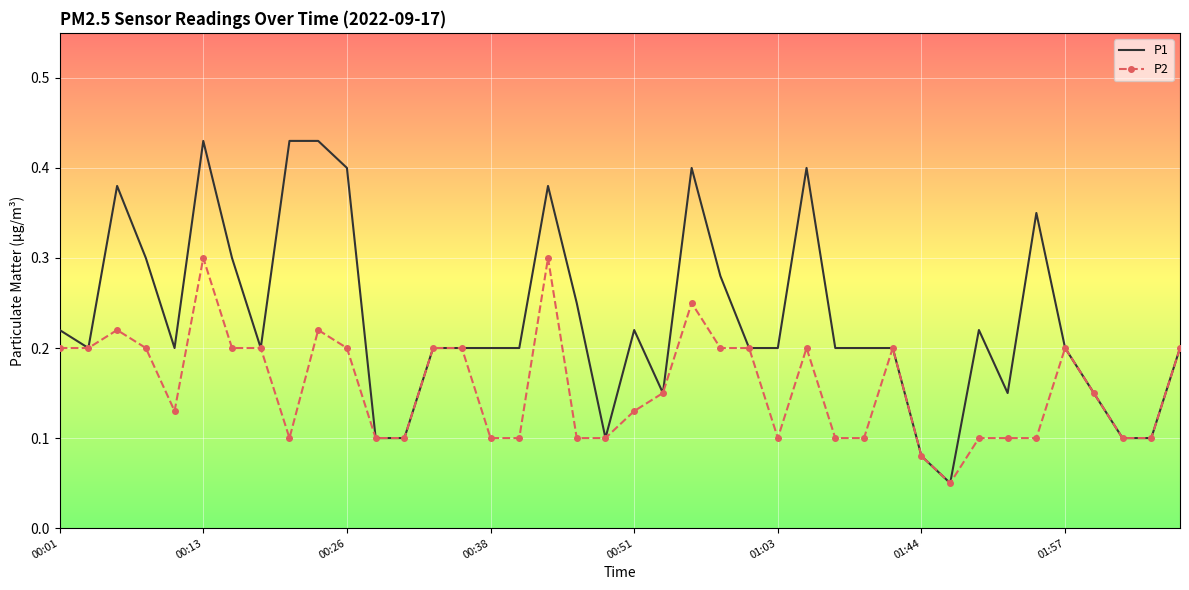

Which series has the largest range (max minus min)?

P1